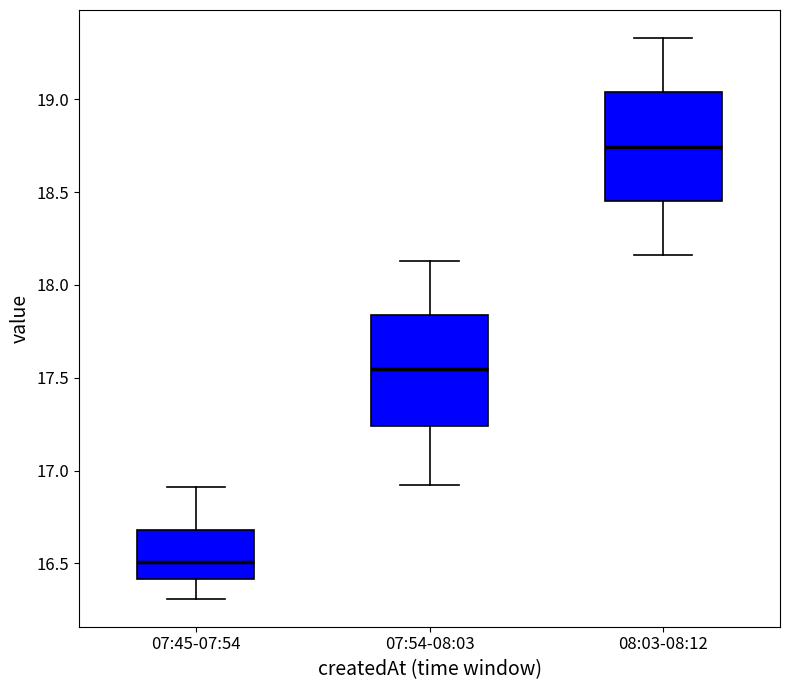

Reading left to right, transcribe this box plot: for each box, give where its median line is, the range the box spans, and where its two whiskers end, as read against the y-axis. The values are not printed on the chart, so give them approximately, as read against the axis.

07:45-07:54: median 16.50, box 16.40 to 16.70, whiskers 16.30 to 16.90
07:54-08:03: median 17.55, box 17.25 to 17.85, whiskers 16.90 to 18.15
08:03-08:12: median 18.75, box 18.45 to 19.05, whiskers 18.15 to 19.35